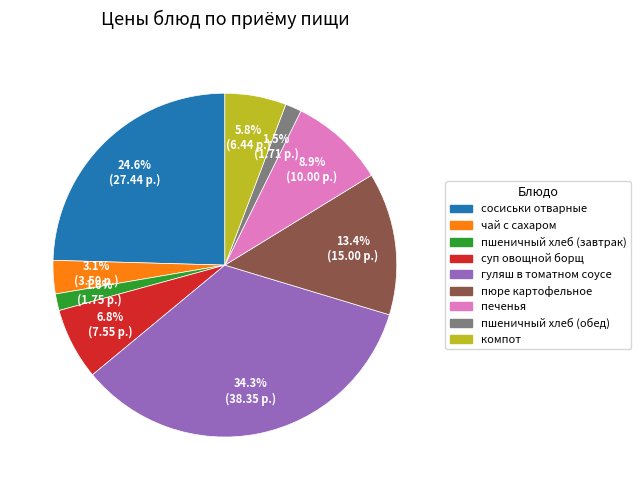

How many slices are in this pie chart?

9